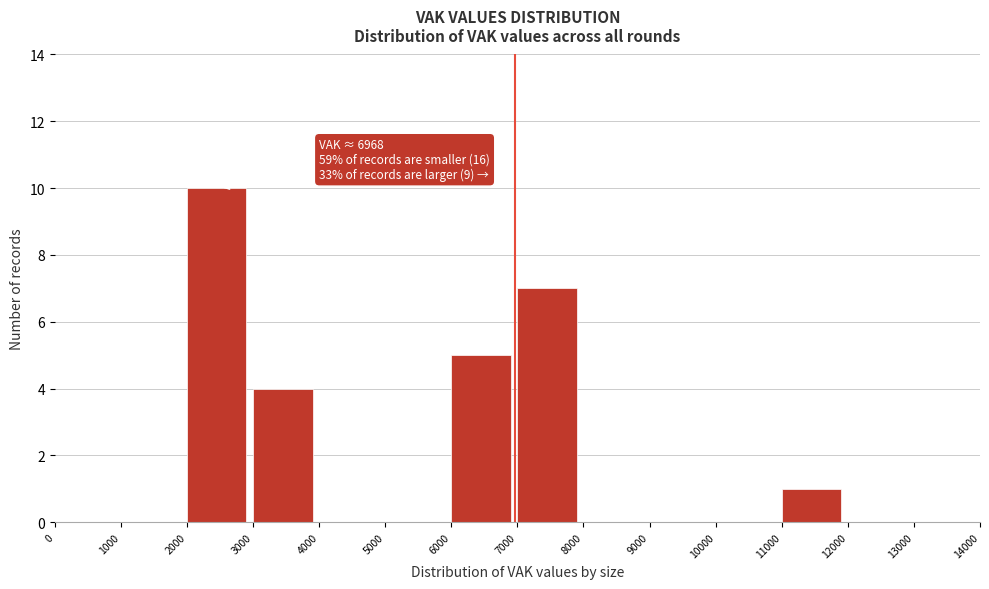

Over which range of the x-axis is the bar tallest?

2000 to 3000